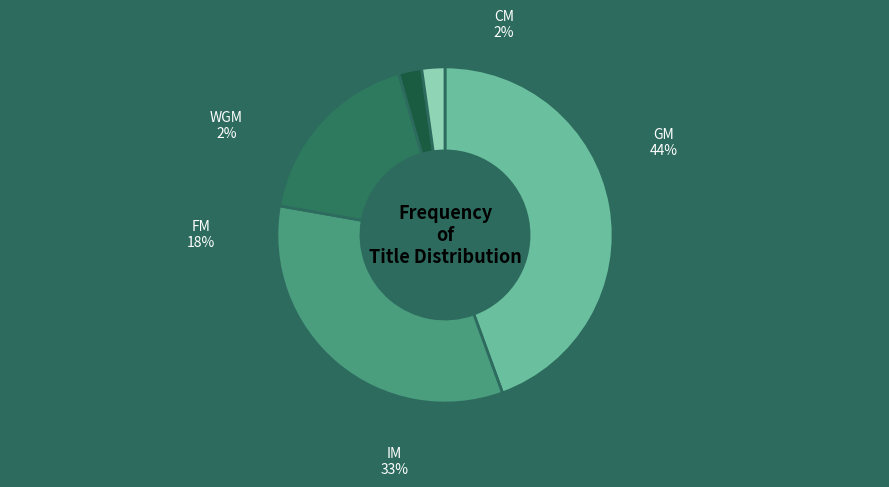

To the nearest percent, what is the difference between the largest and smallest slice percentages?

42%